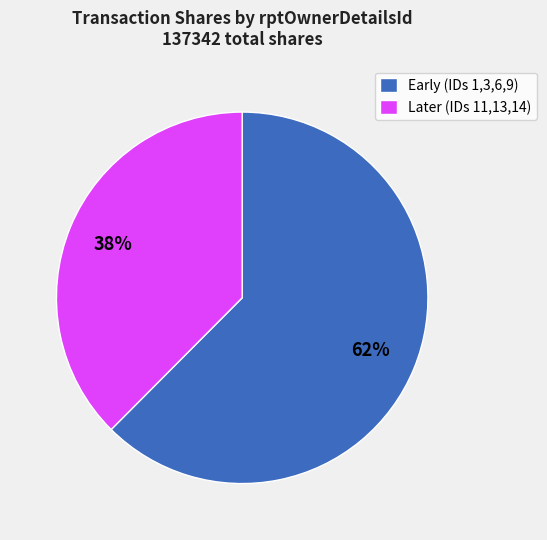

Is it true that Early (IDs 1,3,6,9) is 48% of the pie?

False